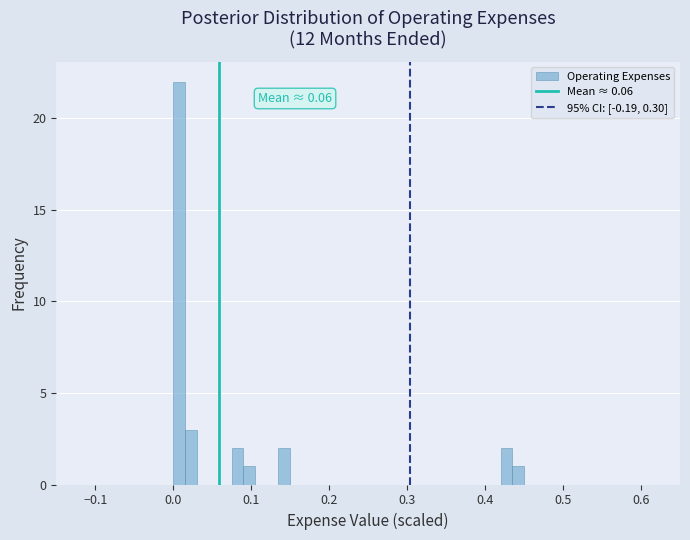

Read against the x-axis, roughly where is the centre of the tallest bar?

0.01